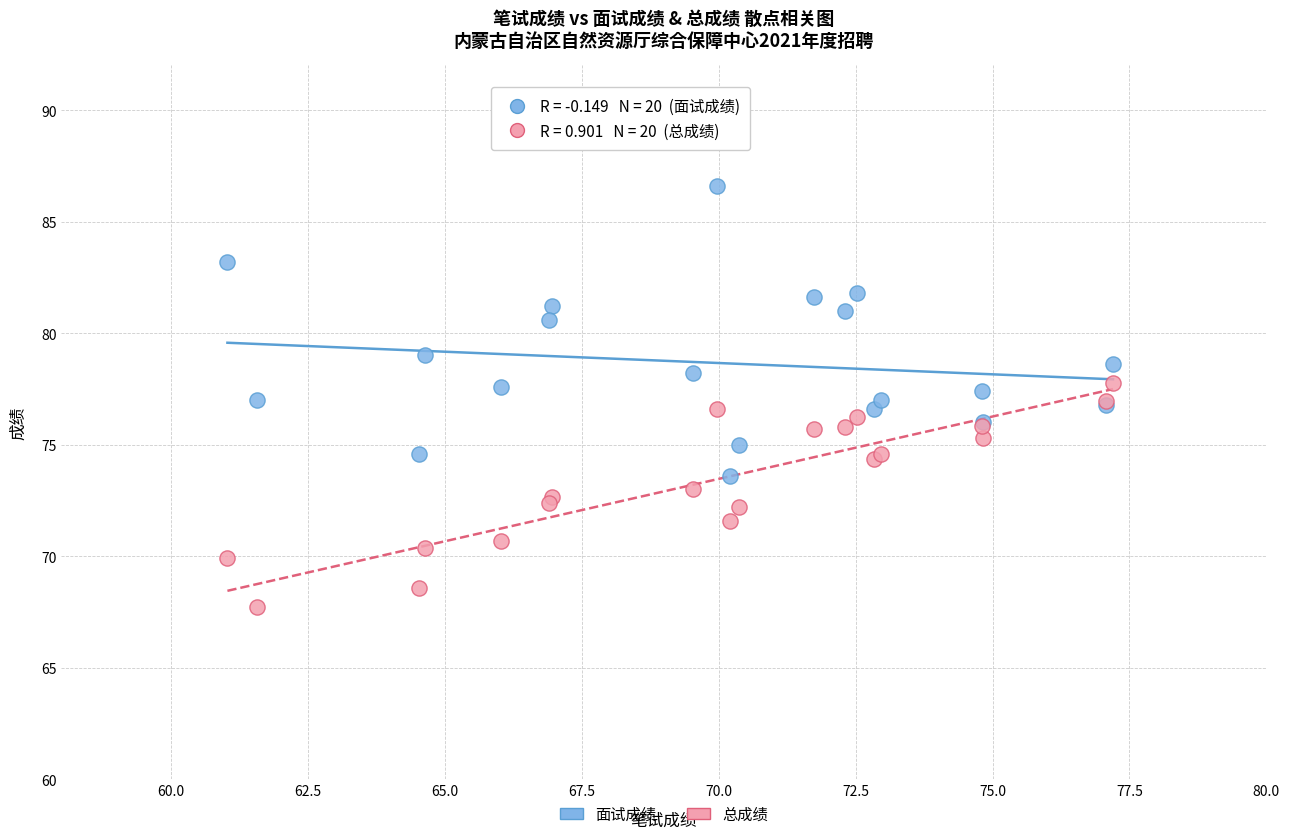

In the 面试成绩 series, what Y value is closest to 80?

80.6